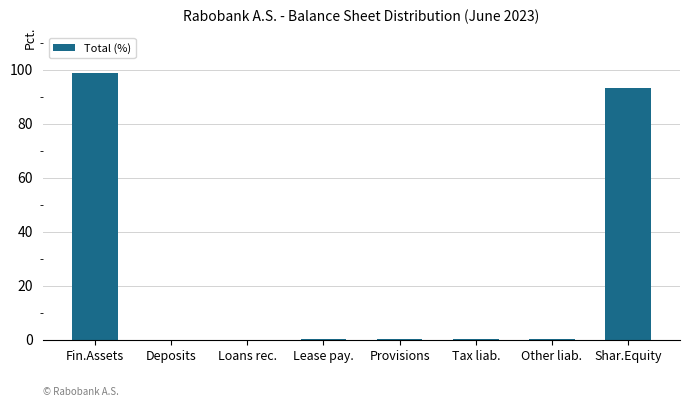

True or false: the data shows 93.3 at Shar.Equity.

True